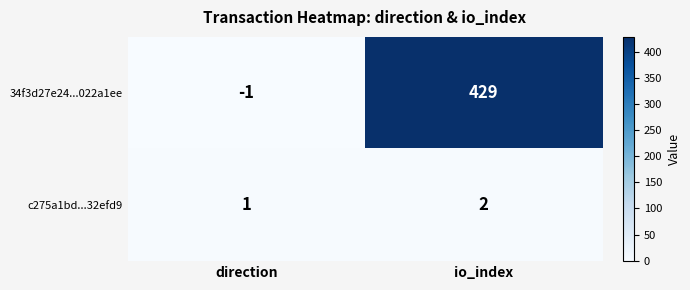

At how many categories does at least one series exceed 178?

1